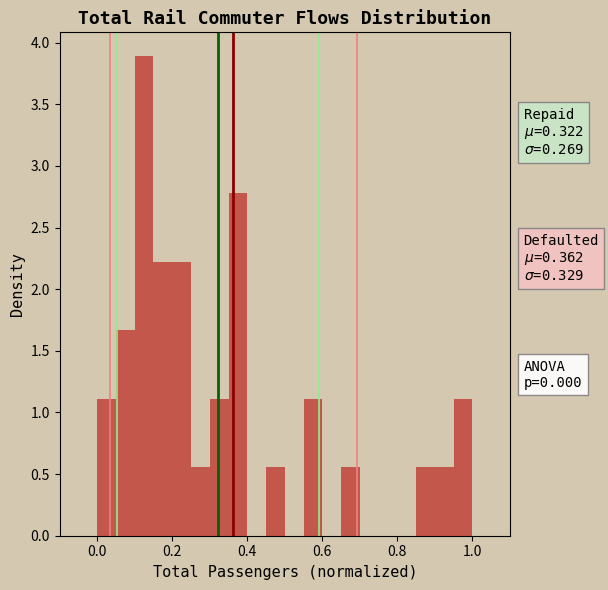

Around what value on the x-axis is the tallest bar? Give the approximate position of its centre, as read against the axis.

0.12